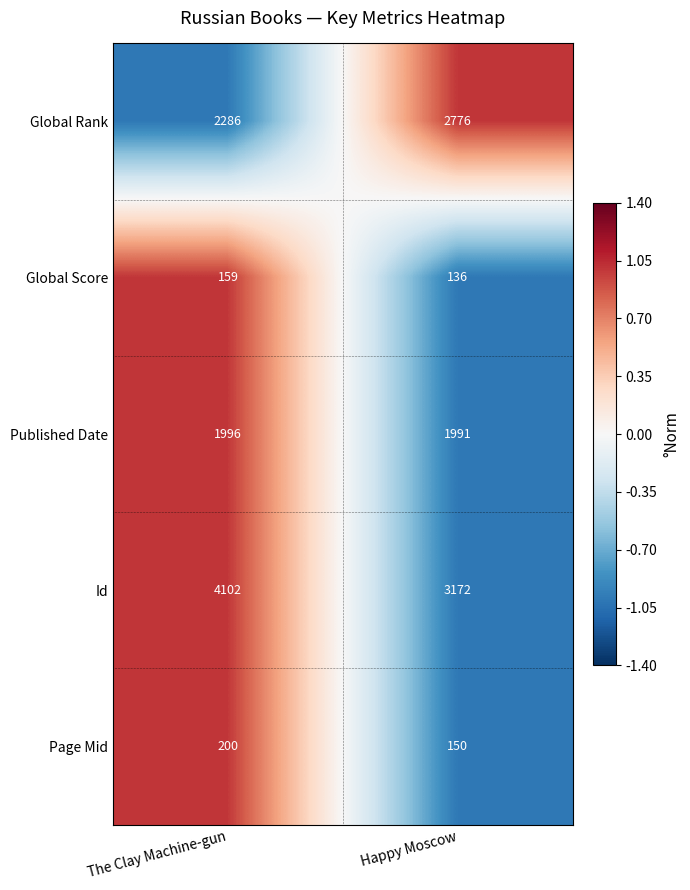

What is the total value across all series at The Clay Machine-gun?

8743